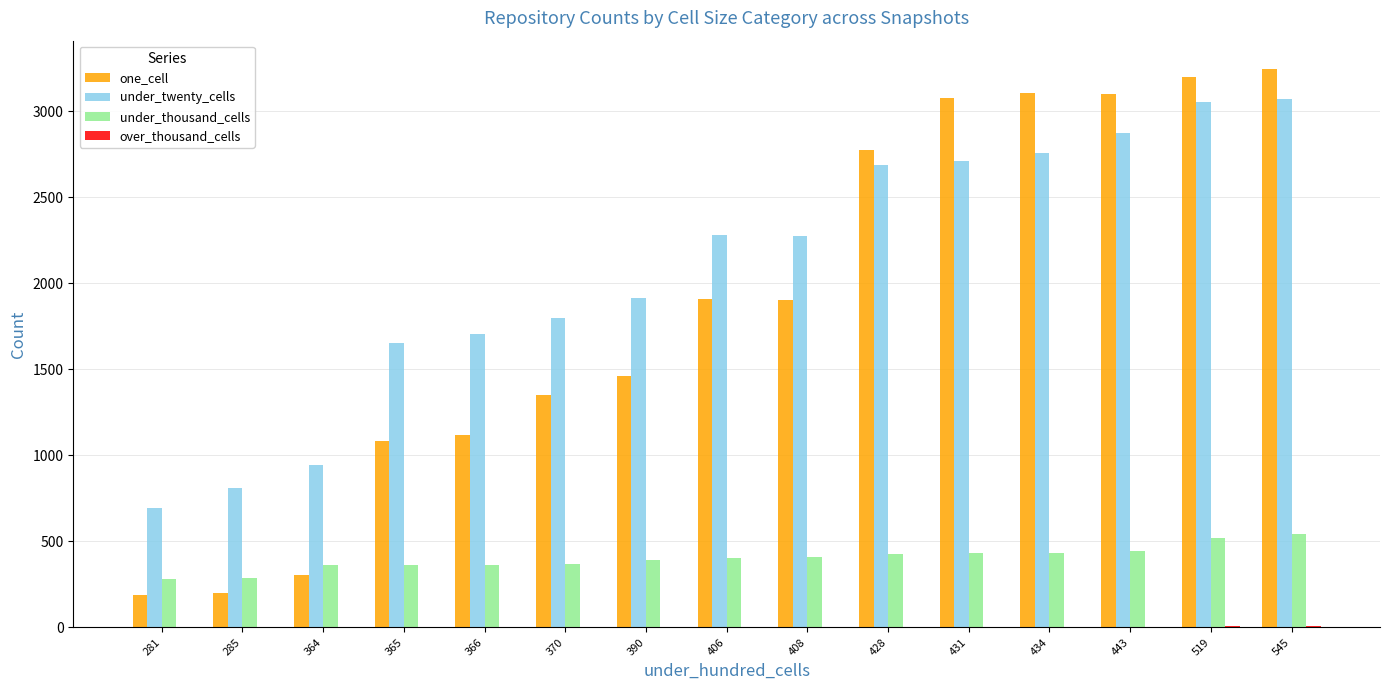

What is the sum of all under_thousand_cells values?

6035